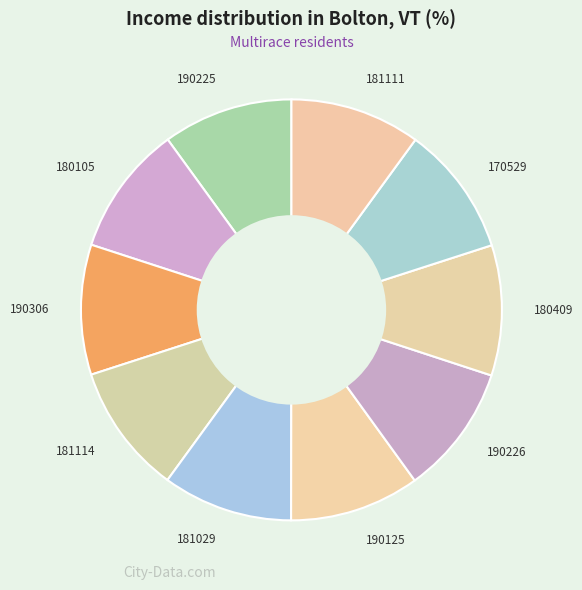

True or false: 181114 accounts for 10% of the total.

True